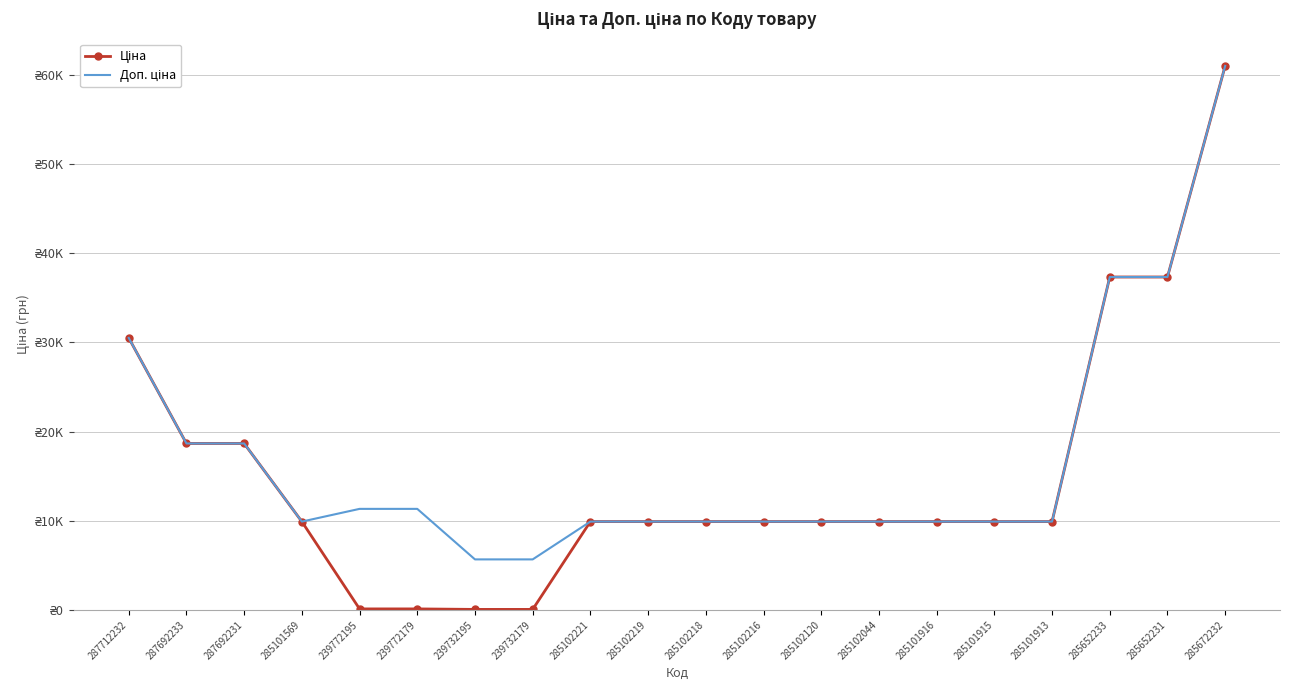

Which has a higher value, 239732195 or 239732179?

239732195